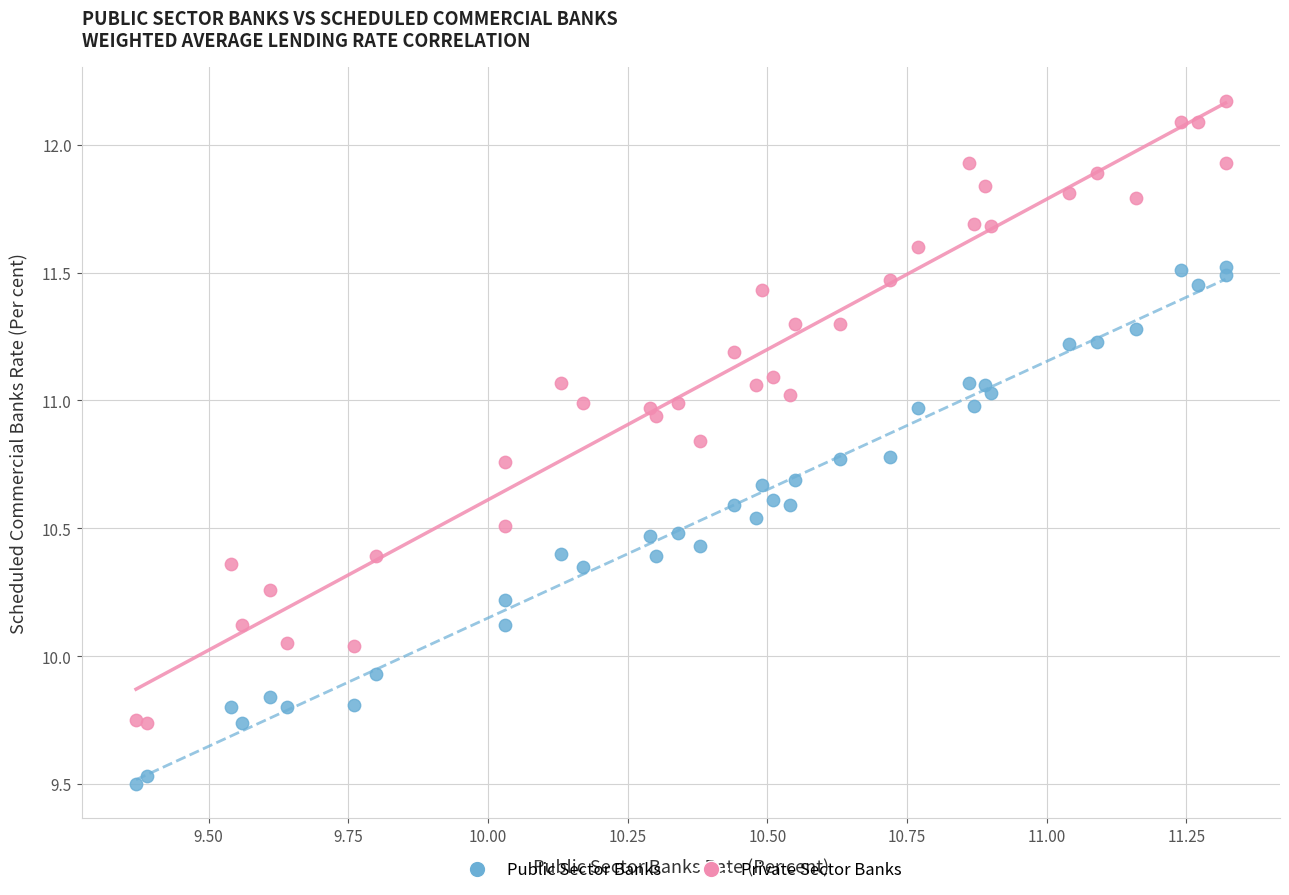

Which series contains the lowest Y value?

Public Sector Banks